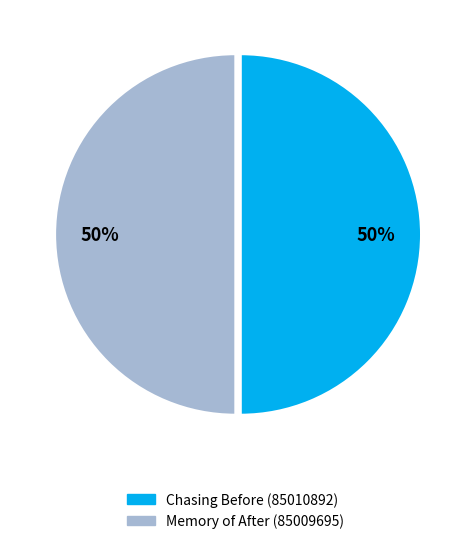

To the nearest percent, what is the average slice percentage?

50%